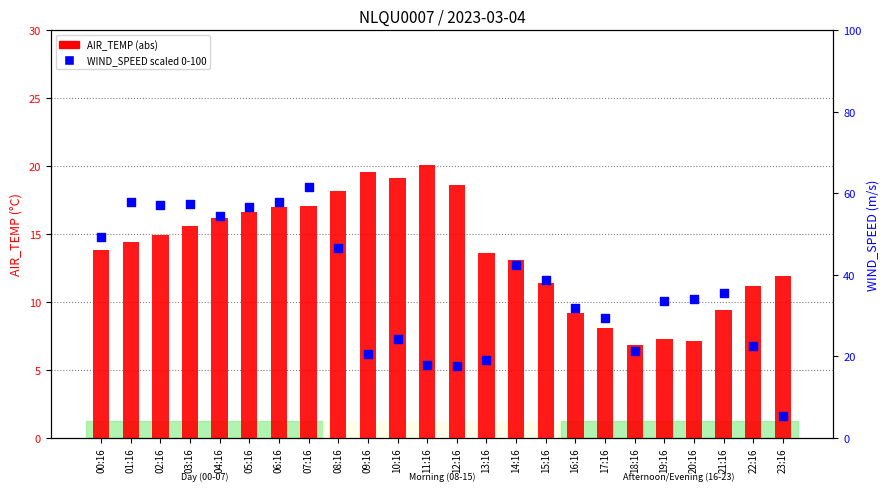

Which series has the largest Y range (max minus min)?

WIND_SPEED (scaled 0-100)